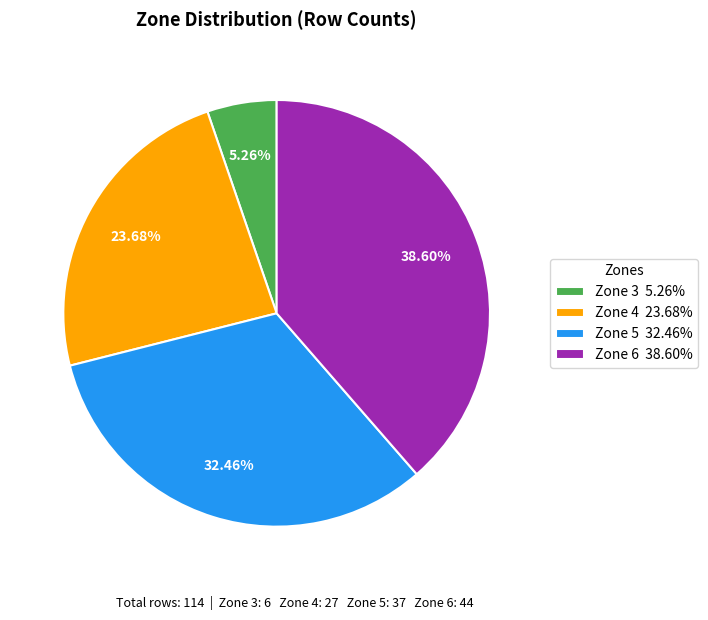

What is the largest slice in the pie chart?

Zone 6